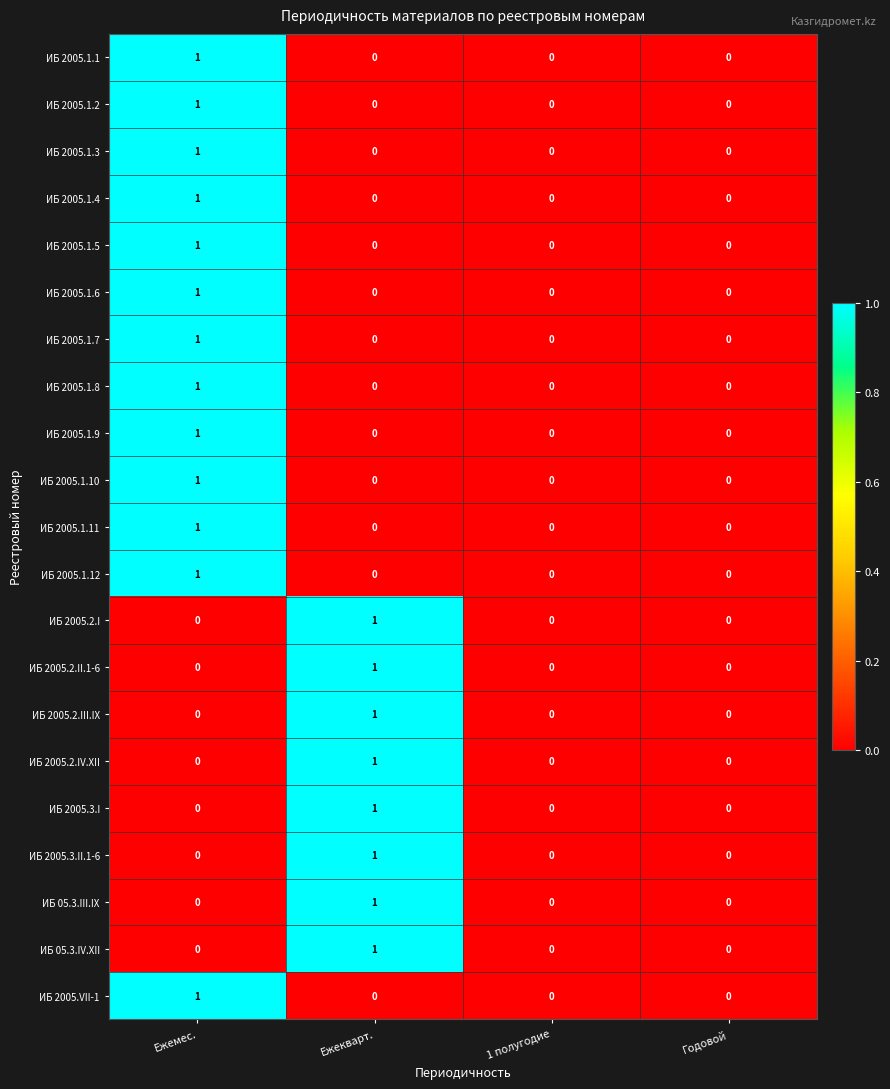

True or false: ИБ 05.3.III.IX has a value of 0 at 1 полугодие.

True